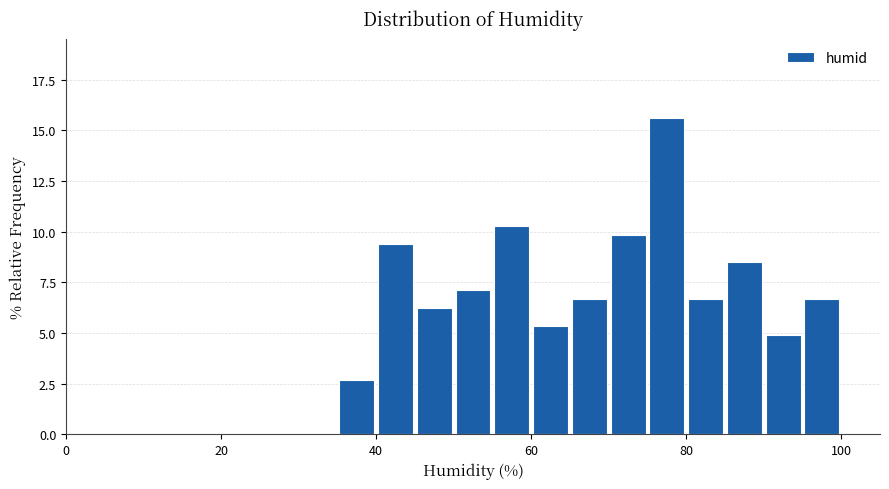

Read against the x-axis, roughly where is the centre of the tallest bar?

78